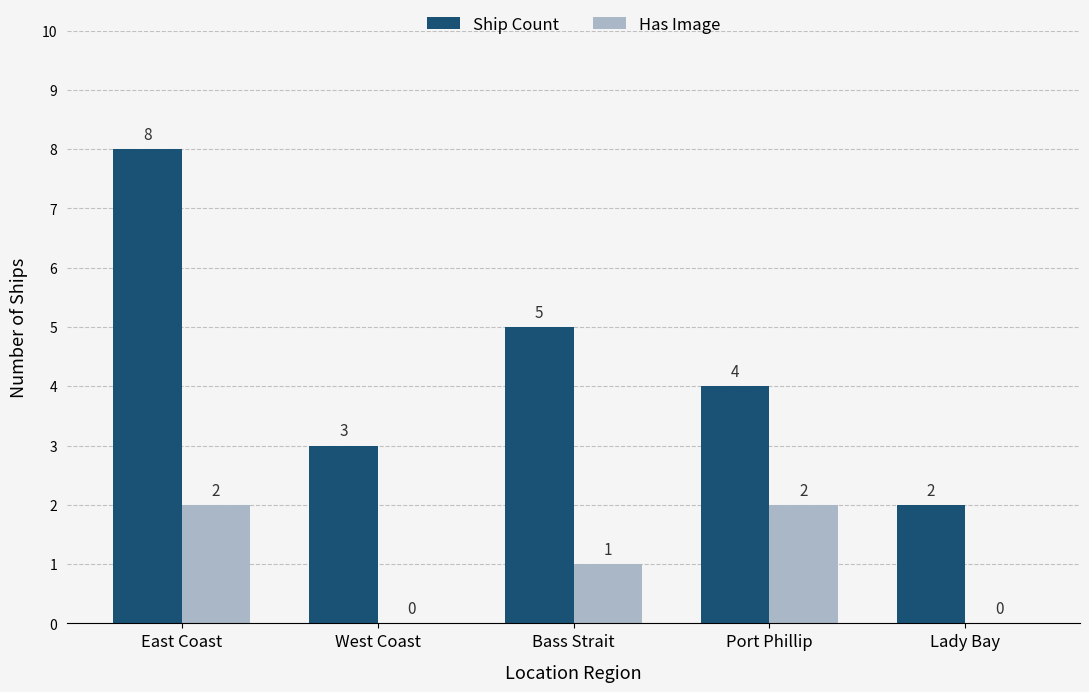

At which category does the chart reach its peak across all series?

East Coast